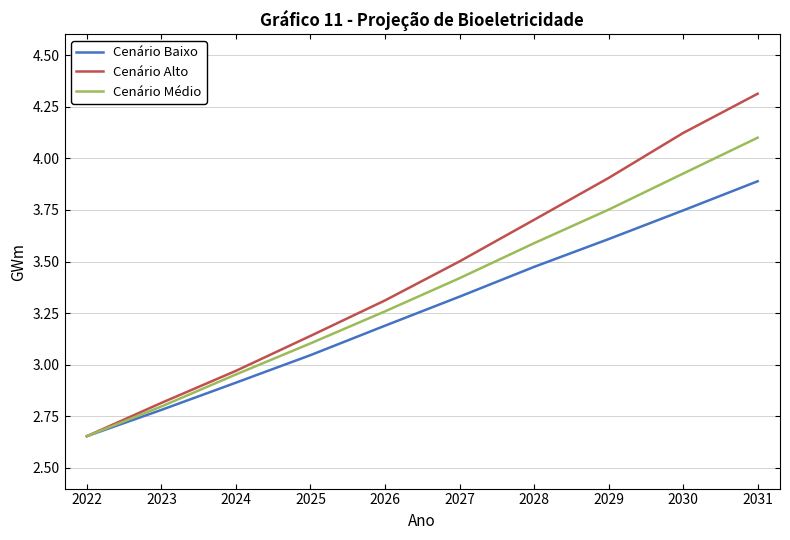

Which series has the largest total across all categories?

Cenário Alto